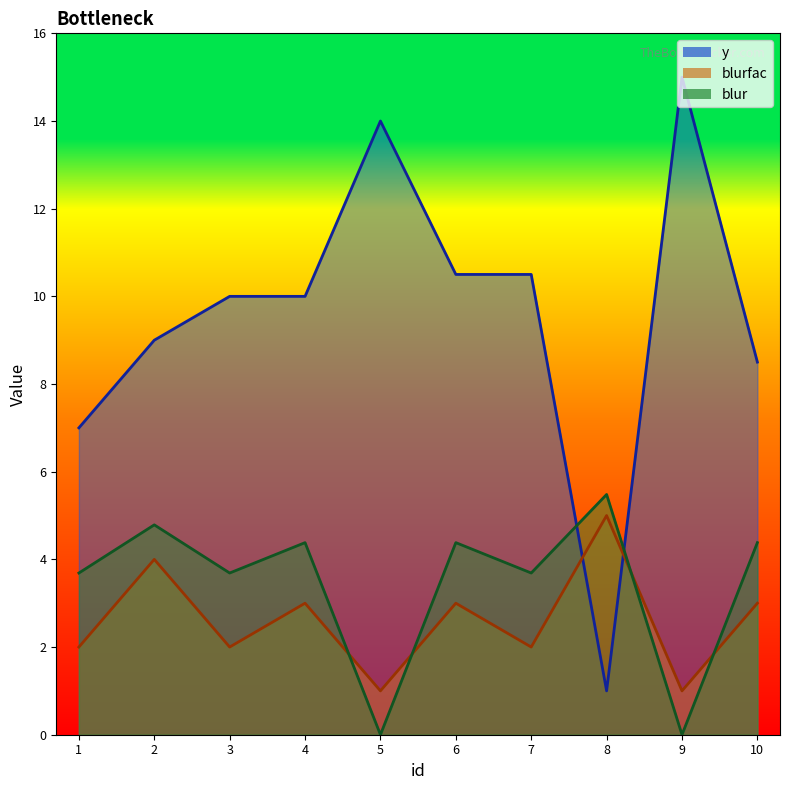

True or false: blur has a value of 9.1 at 8.

False